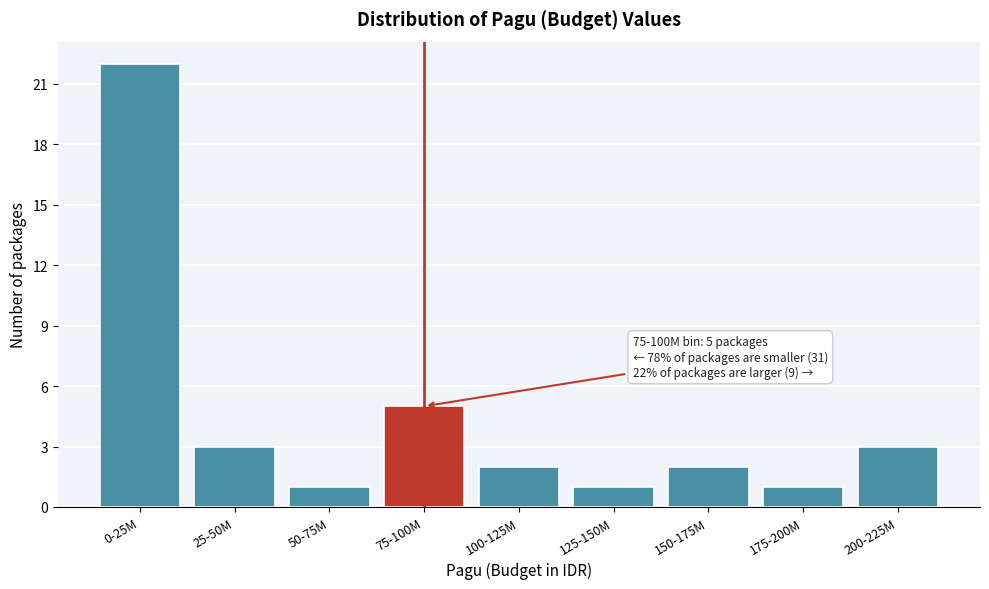

Reading left to right, list all the values displayed in this chart.

22	3	1	5	2	1	2	1	3